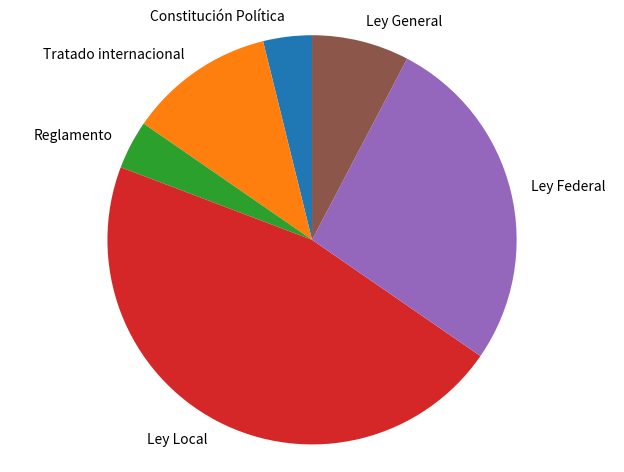

What is the ratio of the value at Ley Federal to the value at Tratado internacional?

2.3